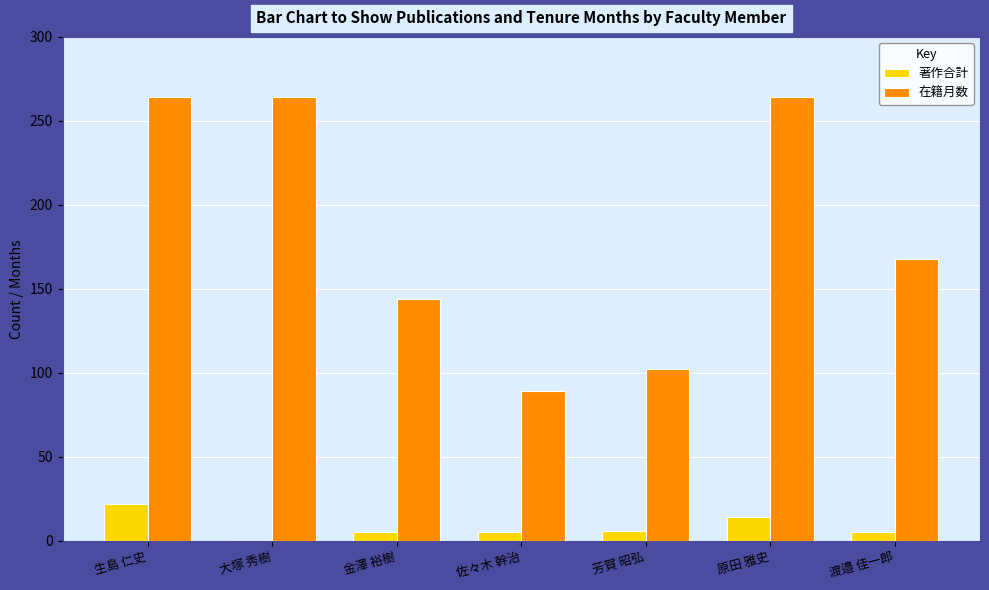

True or false: 在籍月数 has a value of 271 at 渡邉 佳一郎.

False